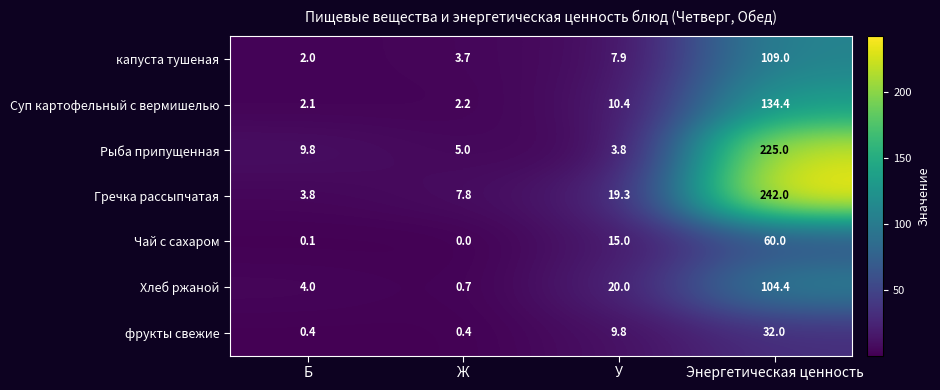

How many values in the капуста тушеная series exceed 7?

2